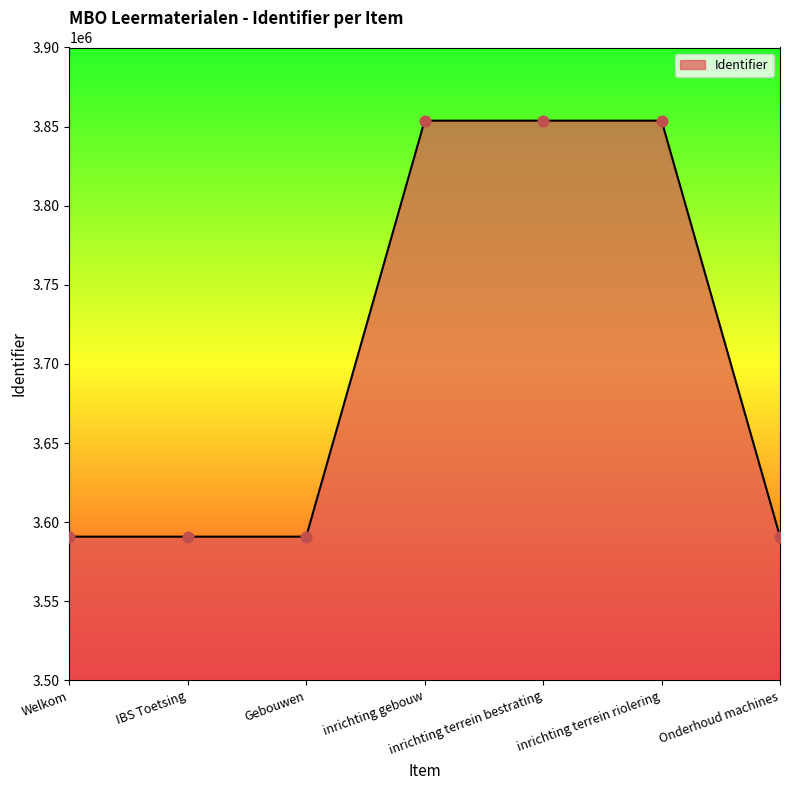

What is the change in value from Gebouwen to inrichting terrein bestrating?

+262908